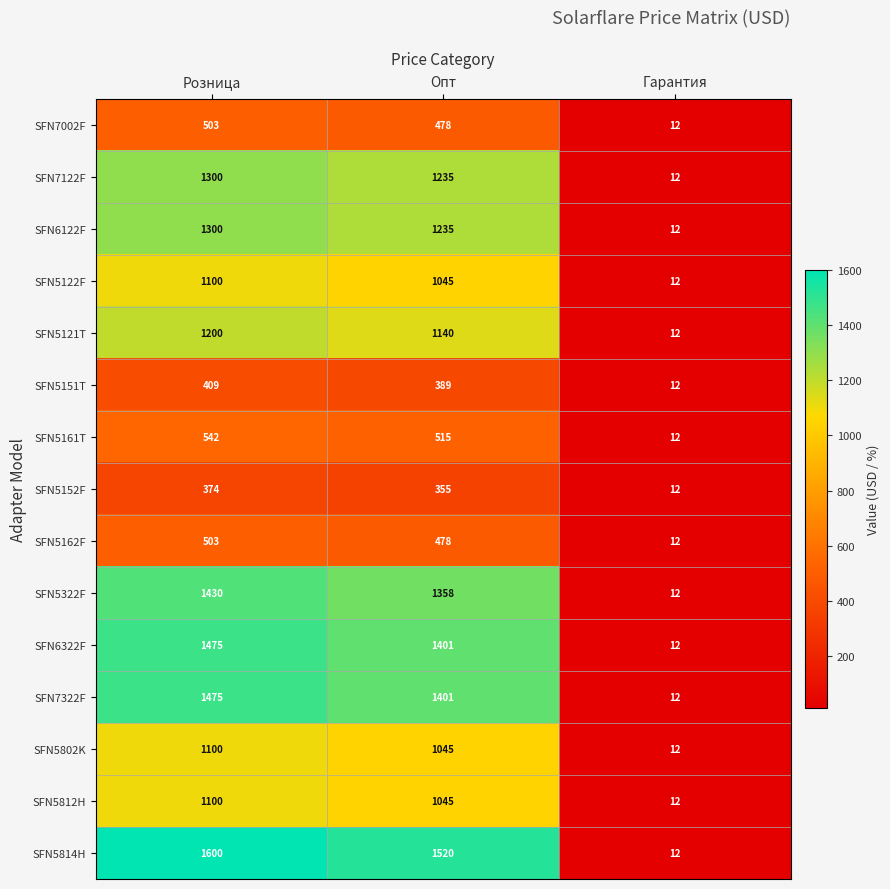

What is the highest value of the SFN5151T series?

409